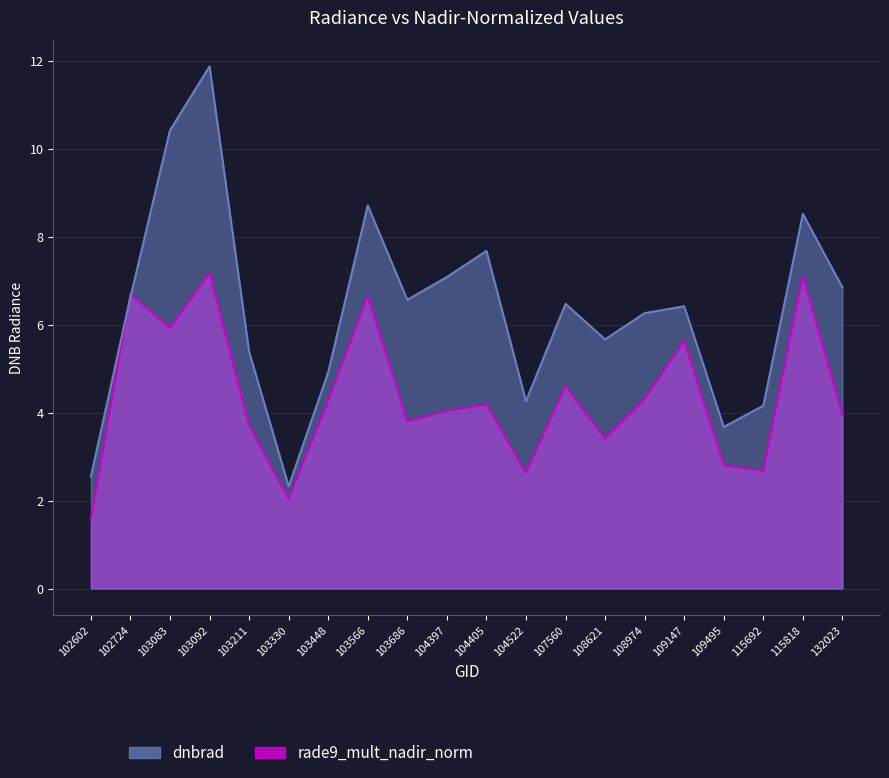

The dnbrad series shows 1.2 at 108621. True or false?

False